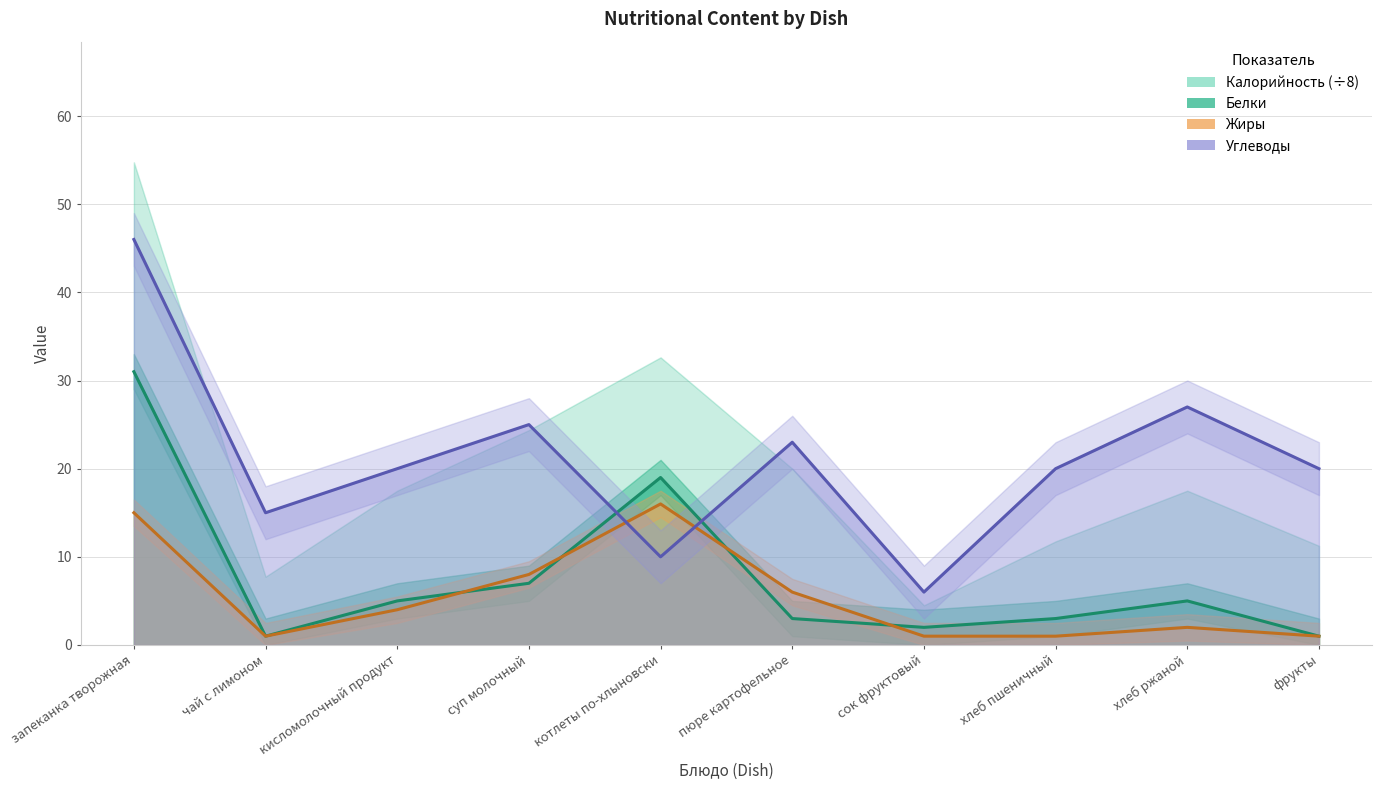

Reading right to left, list all the values displayed in this chart.

Белки: фрукты=1	хлеб ржаной=5	хлеб пшеничный=3	сок фруктовый=2	пюре картофельное=3	котлеты по-хлыновски=19	суп молочный=7	кисломолочный продукт=5	чай с лимоном=1	запеканка творожная=31
Жиры: фрукты=1	хлеб ржаной=2	хлеб пшеничный=1	сок фруктовый=1	пюре картофельное=6	котлеты по-хлыновски=16	суп молочный=8	кисломолочный продукт=4	чай с лимоном=1	запеканка творожная=15
Углеводы: фрукты=20	хлеб ржаной=27	хлеб пшеничный=20	сок фруктовый=6	пюре картофельное=23	котлеты по-хлыновски=10	суп молочный=25	кисломолочный продукт=20	чай с лимоном=15	запеканка творожная=46